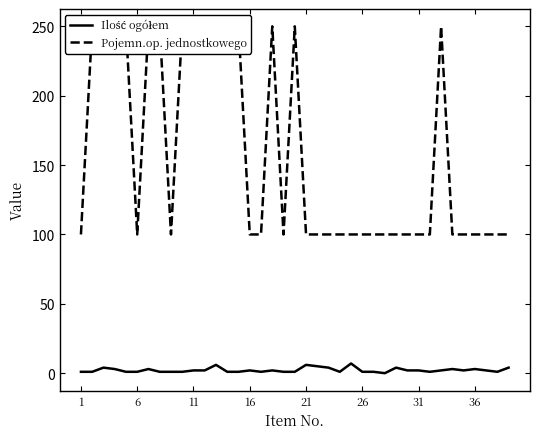

How many lines are shown in the chart?

2